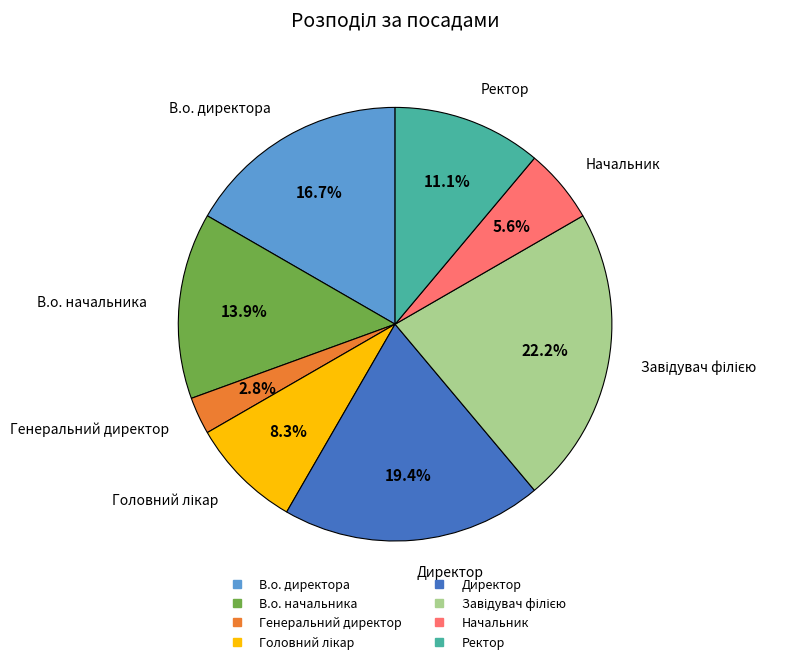

Which has a higher value, Директор or В.о. начальника?

Директор